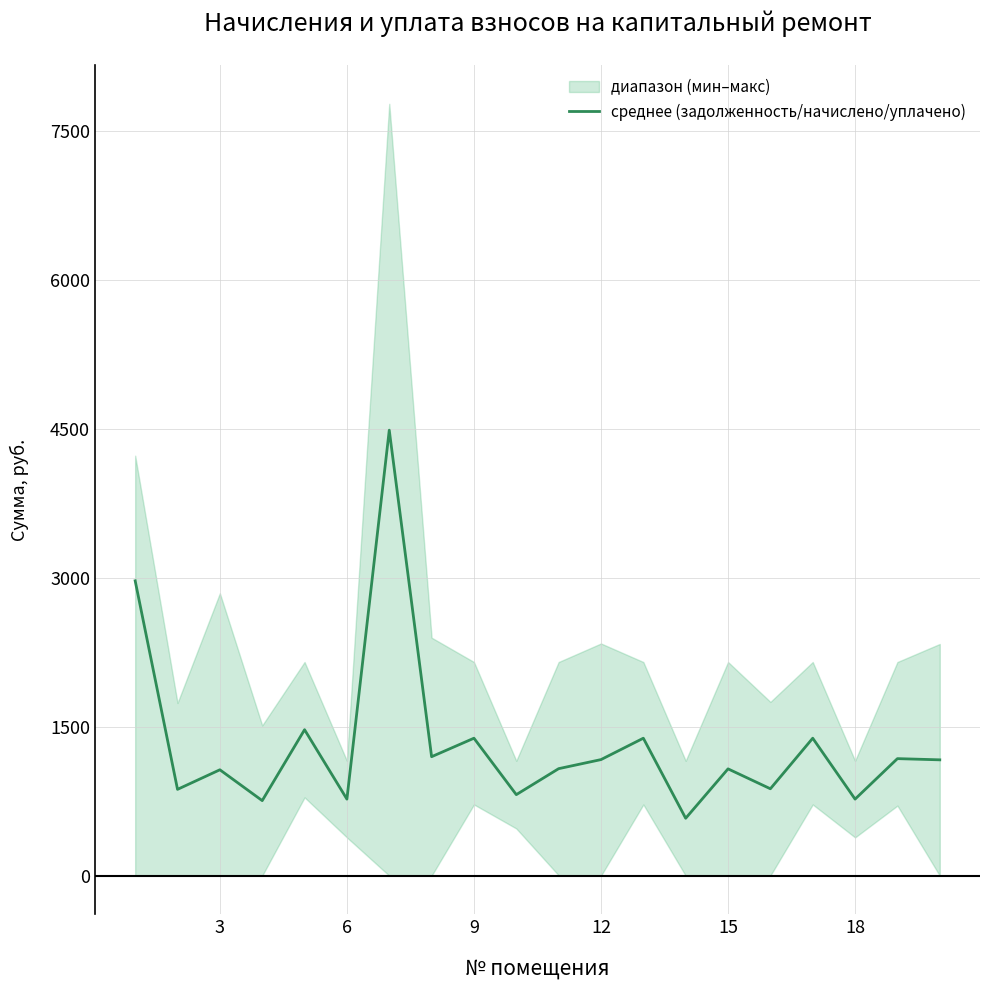

The value of среднее (задолженность/начислено/уплачено) at 15 is 1906.4. True or false?

False